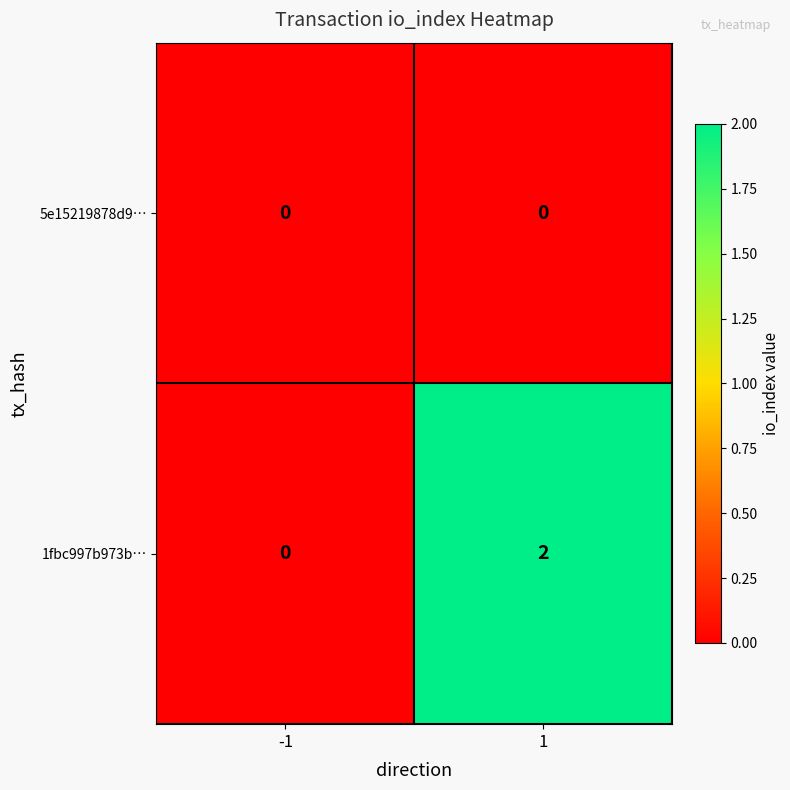

Reading left to right, what are all the values shown in this chart?

5e15219878d9…: -1=0	1=0
1fbc997b973b…: -1=0	1=2